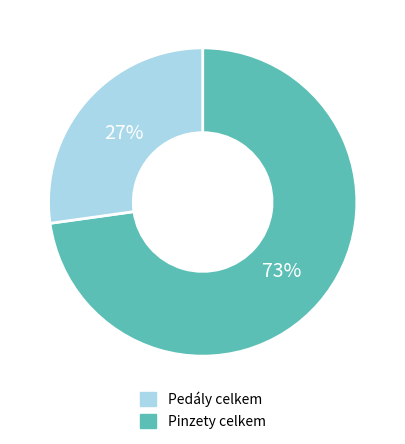

Is there any slice that represents more than half of the pie?

Yes